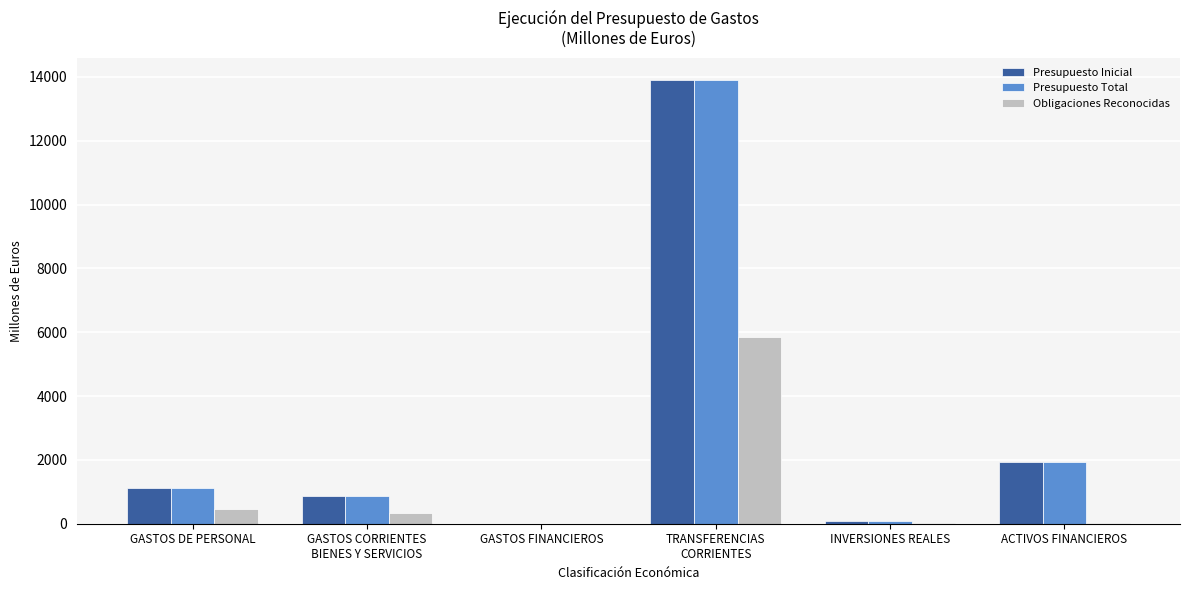

Is the value of Presupuesto Inicial at TRANSFERENCIAS
CORRIENTES greater than the value of Presupuesto Total at ACTIVOS FINANCIEROS?

Yes